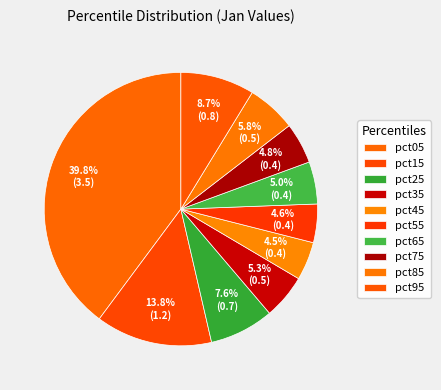

To the nearest percent, what percentage of the pie is pct15?

14%